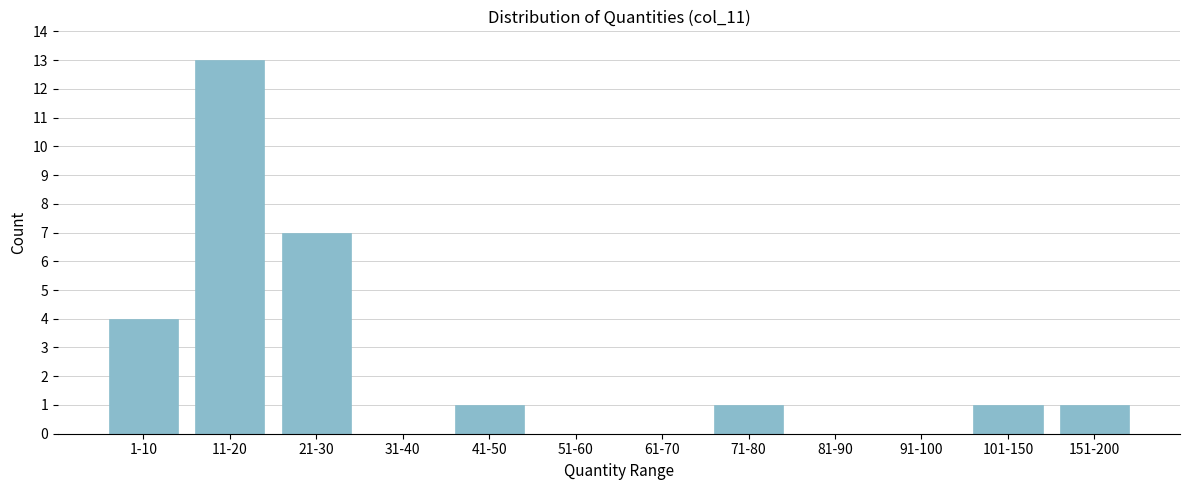

Reading left to right, extract all data points from this chart.

1-10=4	11-20=13	21-30=7	31-40=0	41-50=1	51-60=0	61-70=0	71-80=1	81-90=0	91-100=0	101-150=1	151-200=1